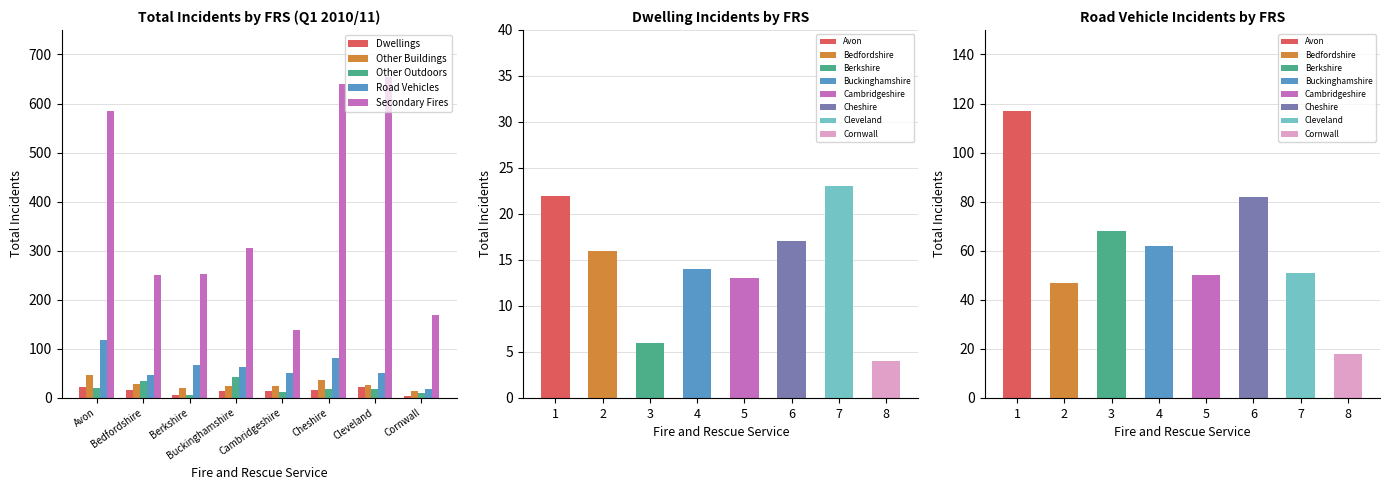

Rank the series at Berkshire from lowest to highest value.

Dwellings, Other Outdoors, Other Buildings, Road Vehicles, Secondary Fires